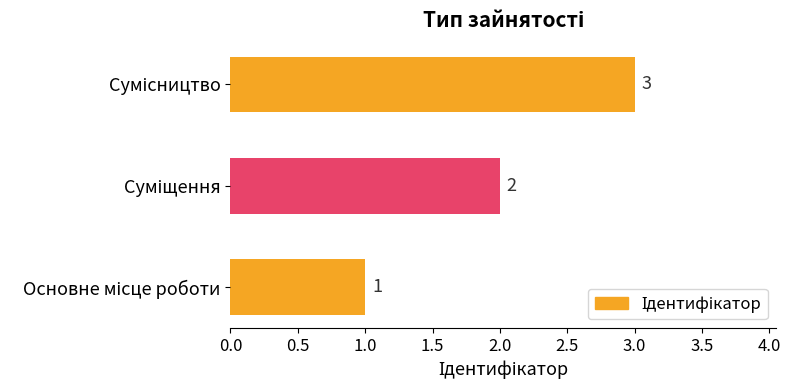

Are the bars grouped side by side (vs. stacked)?

No